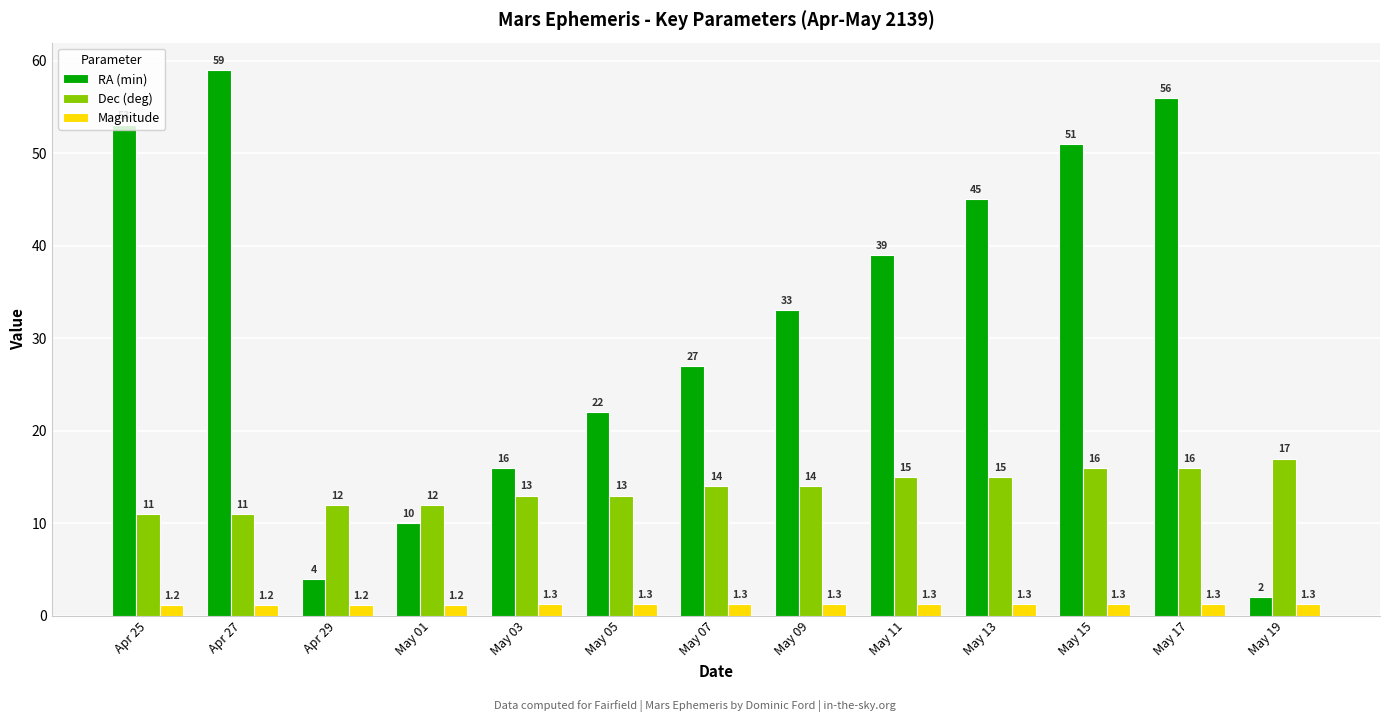

What is the sum of the RA (min) values at May 13 and May 05?

67.0